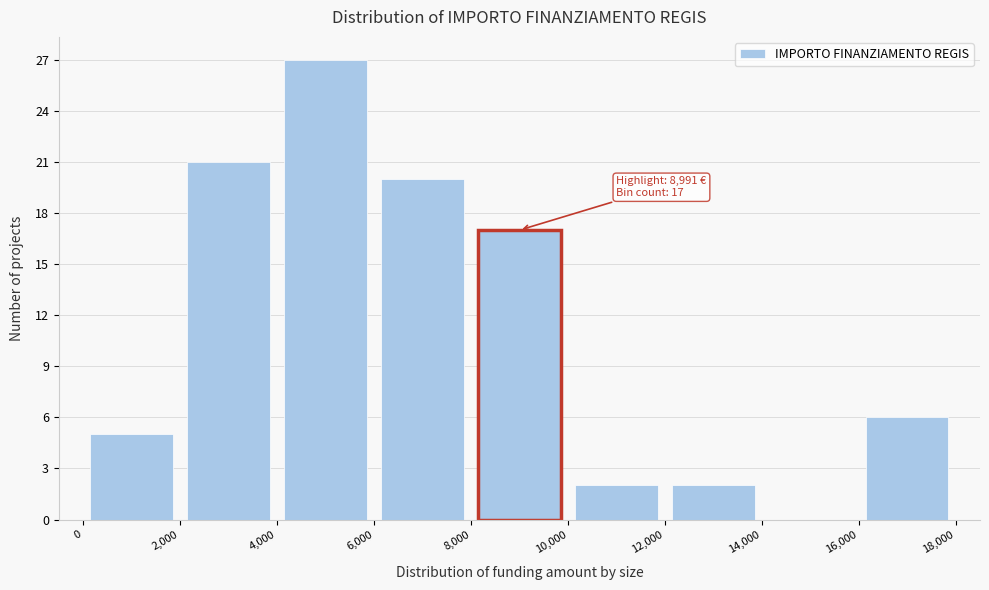

Over which range of the x-axis is the bar tallest?

4,000 to 6,000